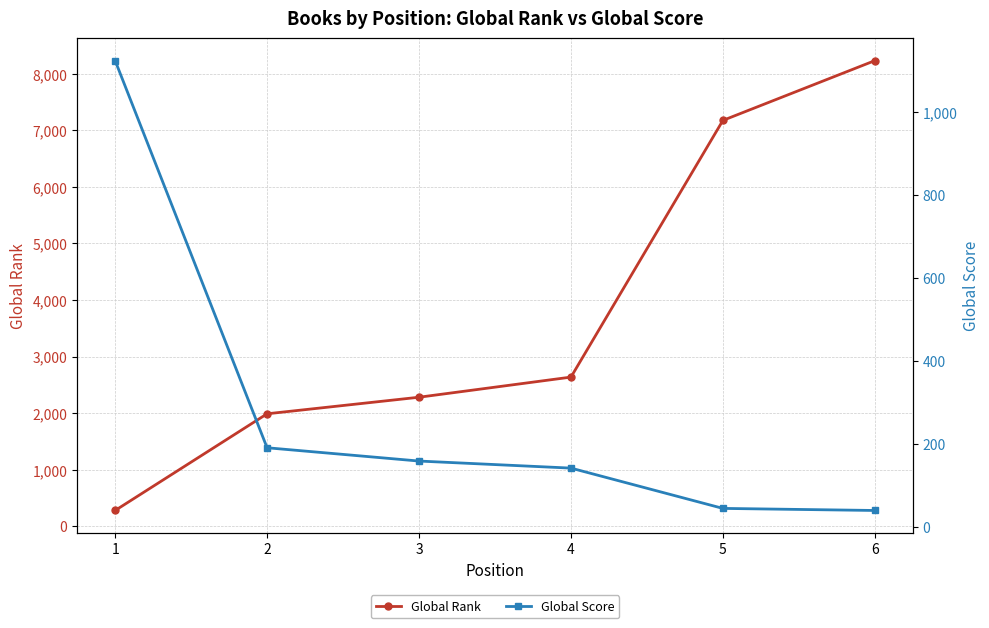

The Global Score series shows 191 at 2. True or false?

True